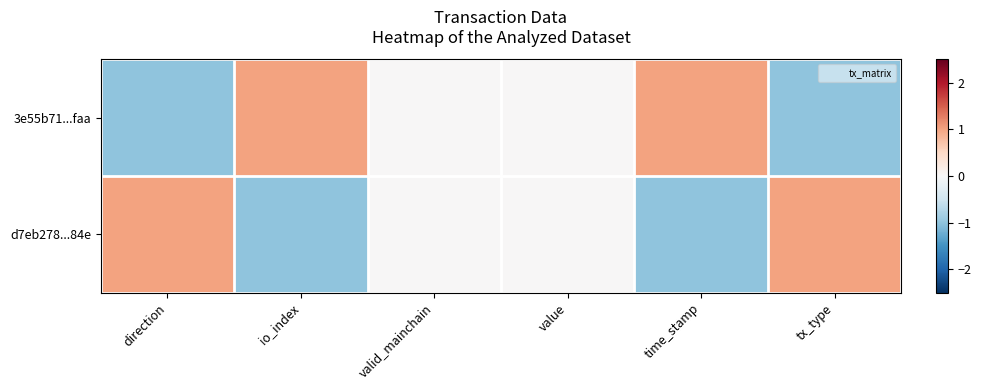

List the series in order of their peak value, lowest first.

3e55b71...faa, d7eb278...84e